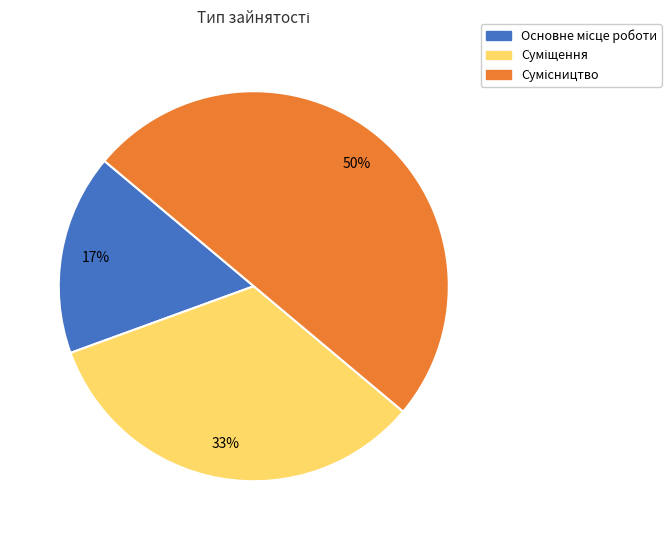

To the nearest percent, what is the difference between the largest and smallest slice percentages?

33%